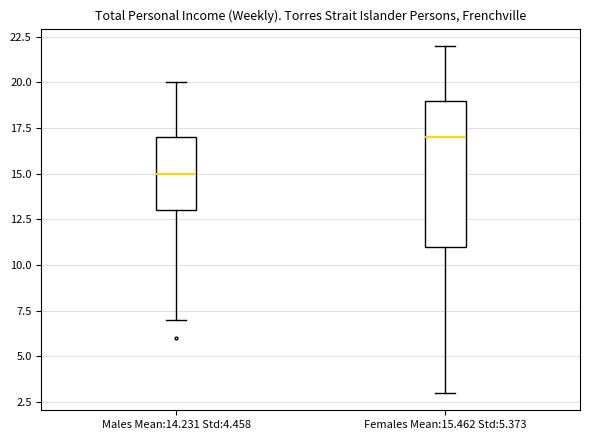

Reading left to right, transcribe this box plot: for each box, give where its median line is, the range the box spans, and where its two whiskers end, as read against the y-axis. The values are not printed on the chart, so give them approximately, as read against the axis.

Males Mean:14.231 Std:4.458: median 15, box 13 to 17, whiskers 7 to 20
Females Mean:15.462 Std:5.373: median 17, box 11 to 19, whiskers 3 to 22